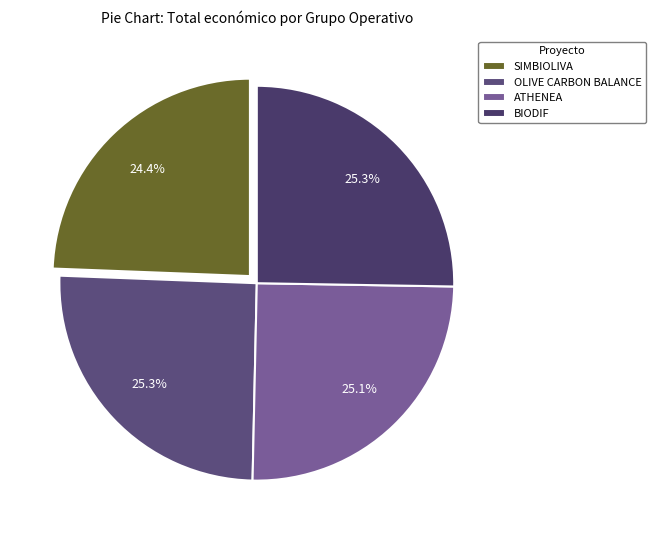

What percentage is NOT represented by ATHENEA?

74.9%